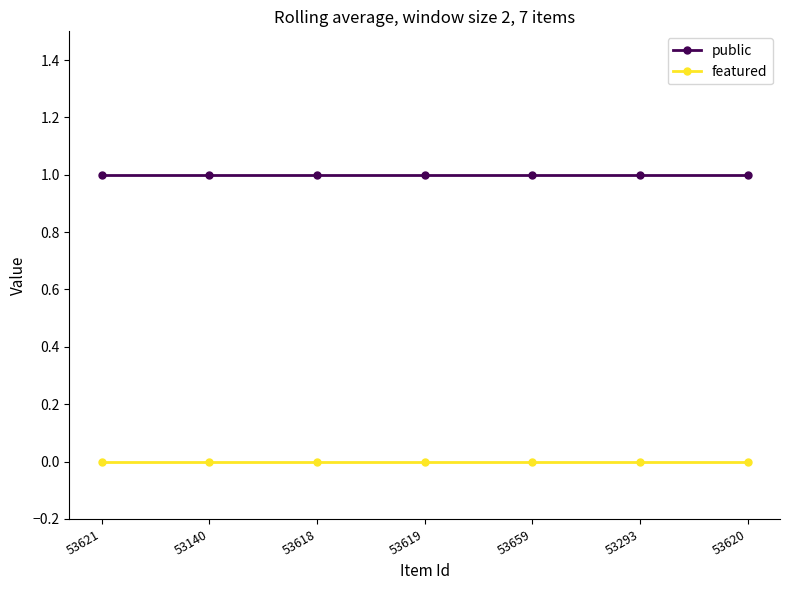

Reading left to right, what are all the values shown in this chart?

public: 1	1	1	1	1	1	1
featured: 0	0	0	0	0	0	0